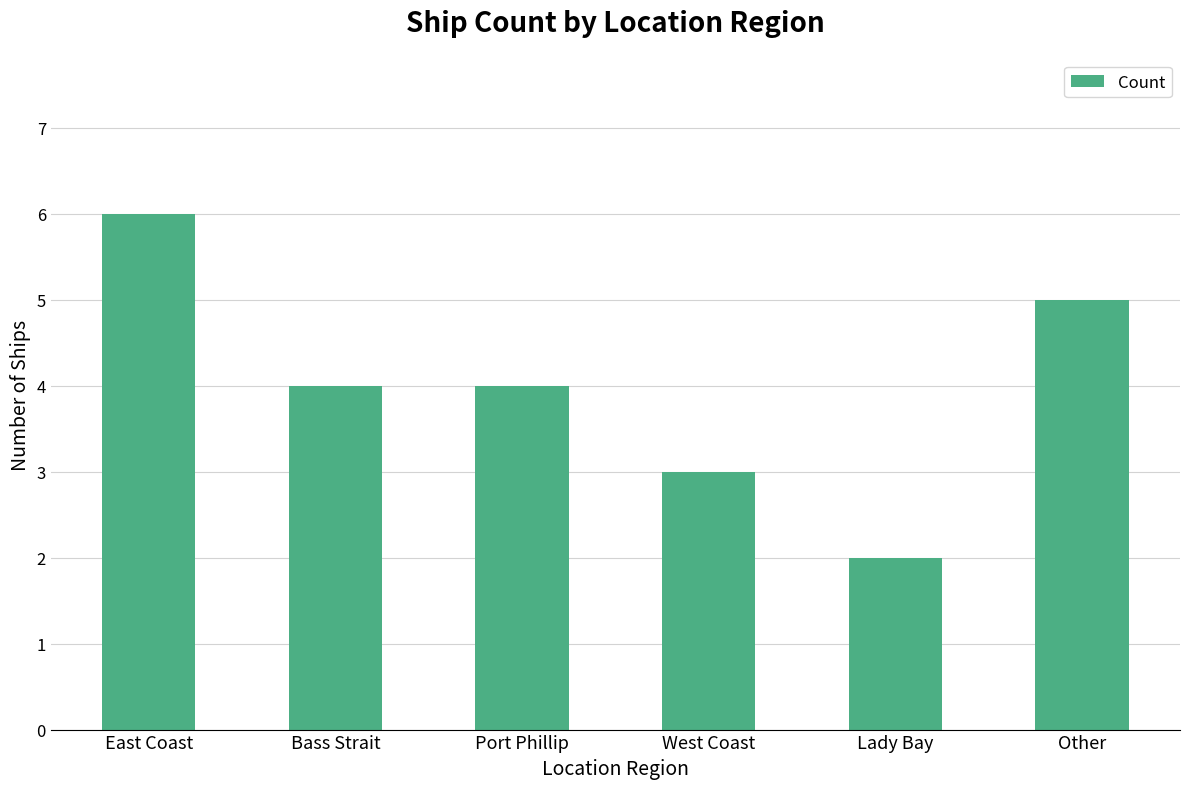

Are the bars grouped side by side (vs. stacked)?

No